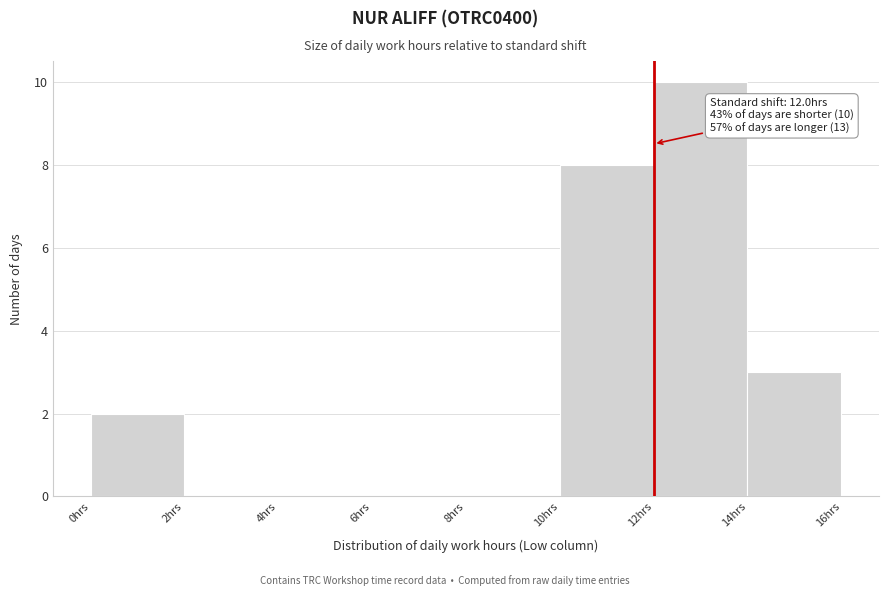

Over which range of the x-axis is the bar tallest?

12 to 14